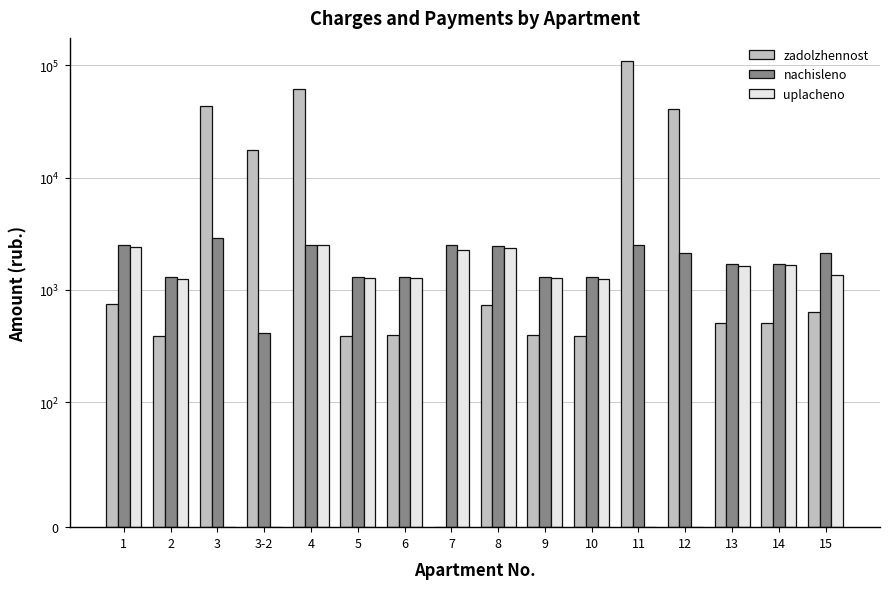

How many positive values does the uplacheno series have?

12